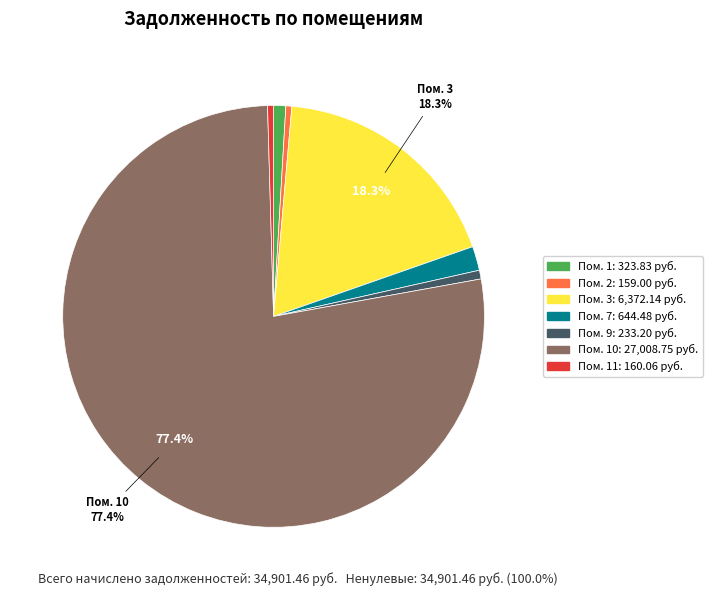

Is there a majority slice in this chart?

Yes